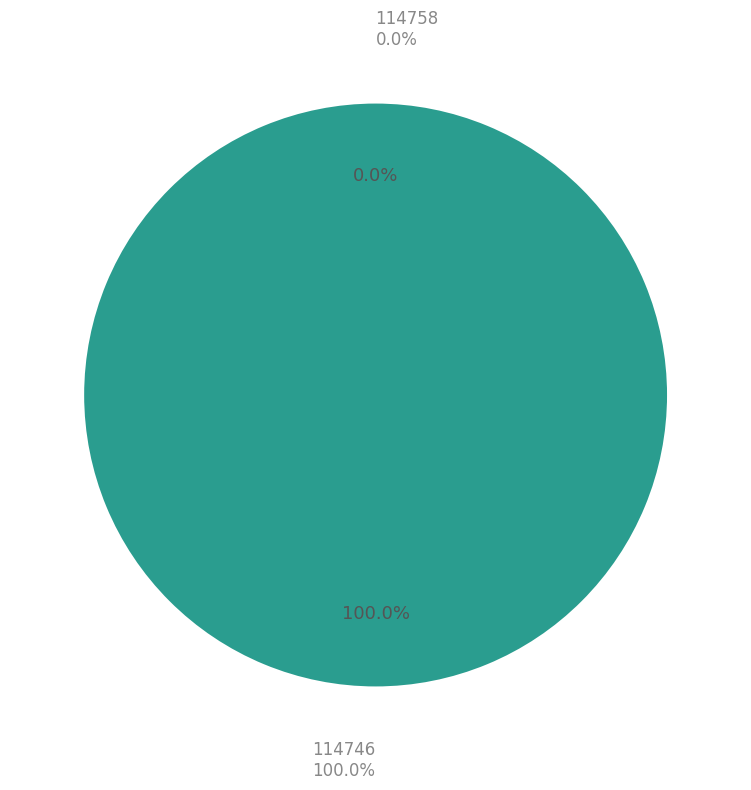

Is there a majority slice in this chart?

Yes